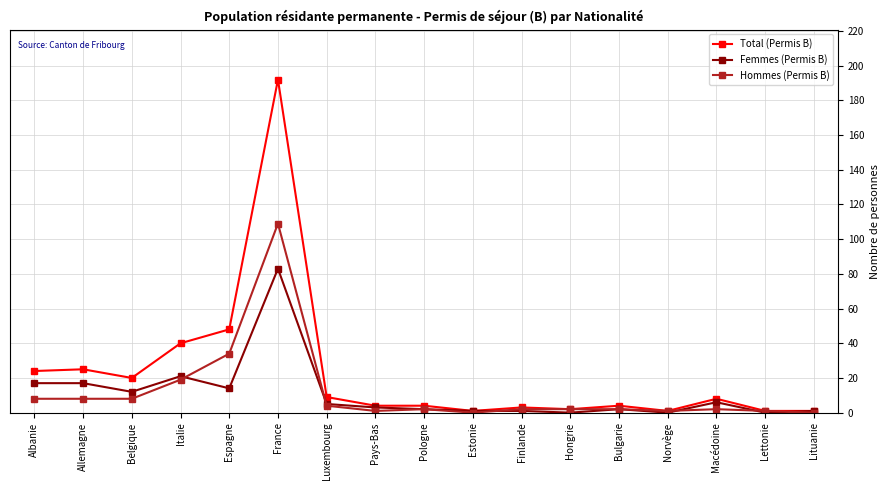

How many lines are shown in the chart?

3